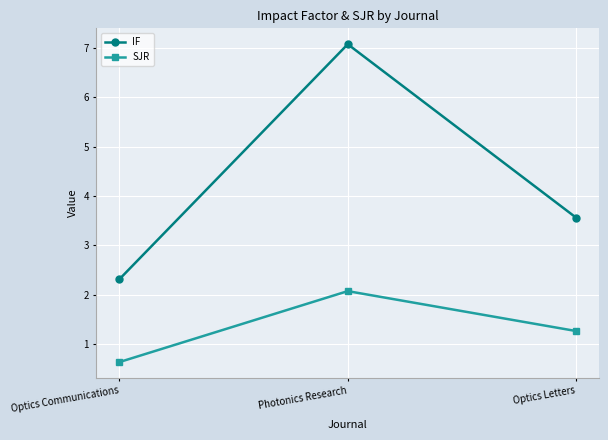

At how many categories does at least one series exceed 6?

1